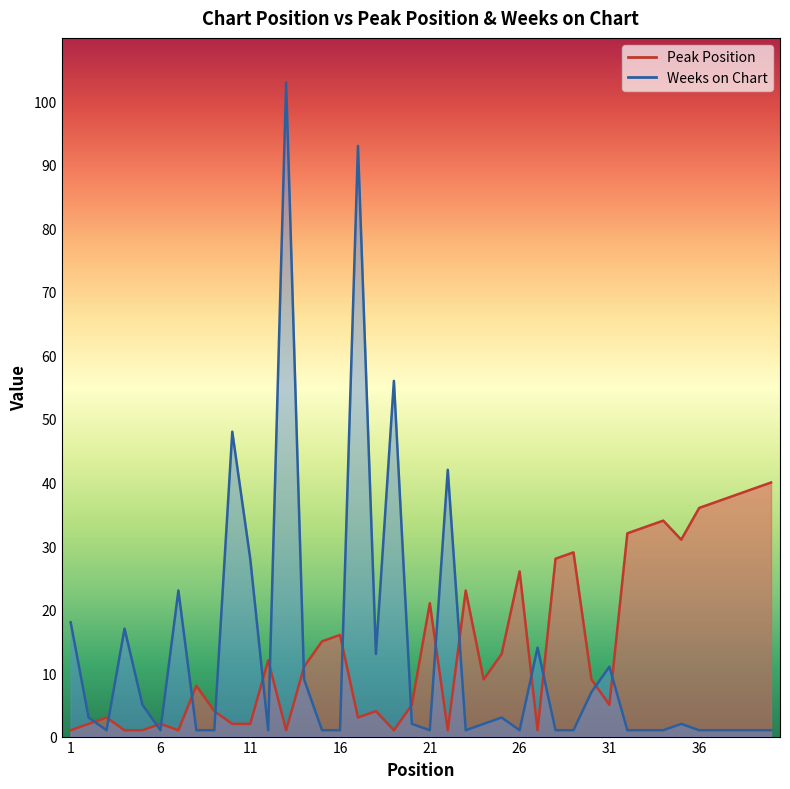

What is the sum of the Peak Position values at 33 and 23?

56